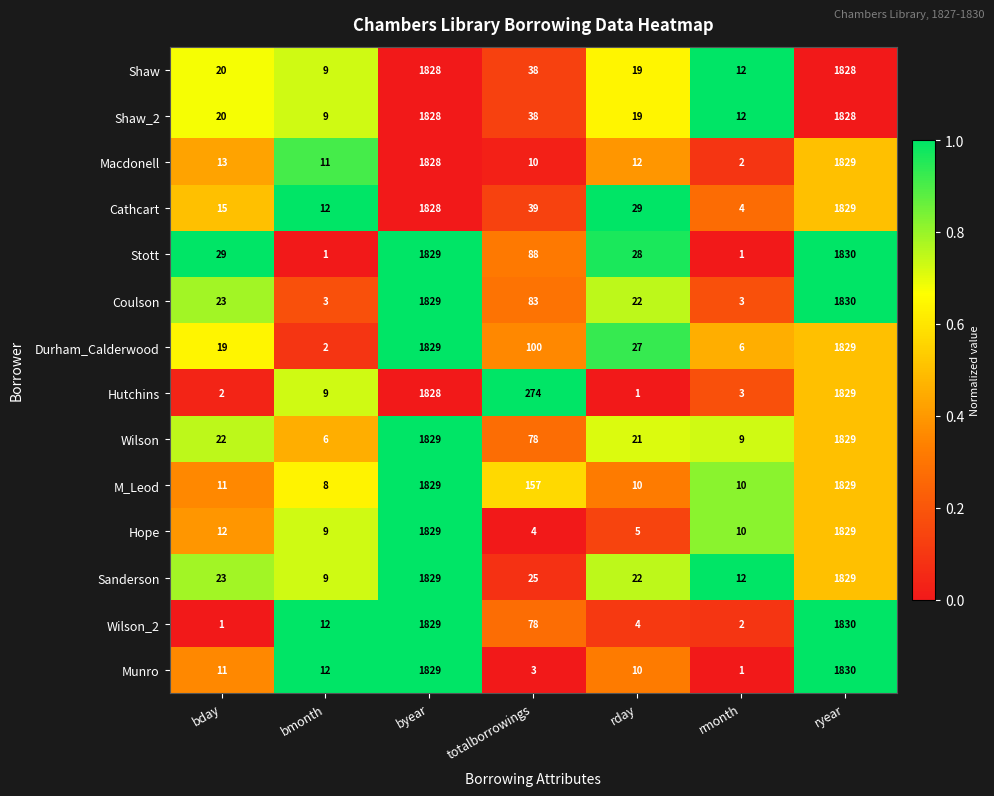

What is the sum of all Wilson values?

3794